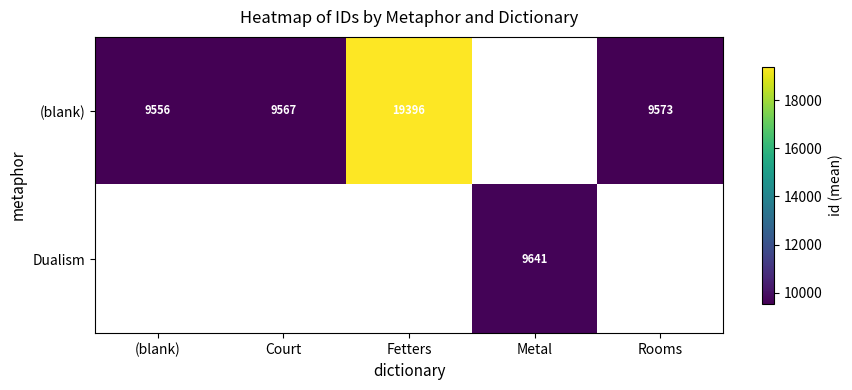

Between (blank) and Metal, which is larger?

Metal